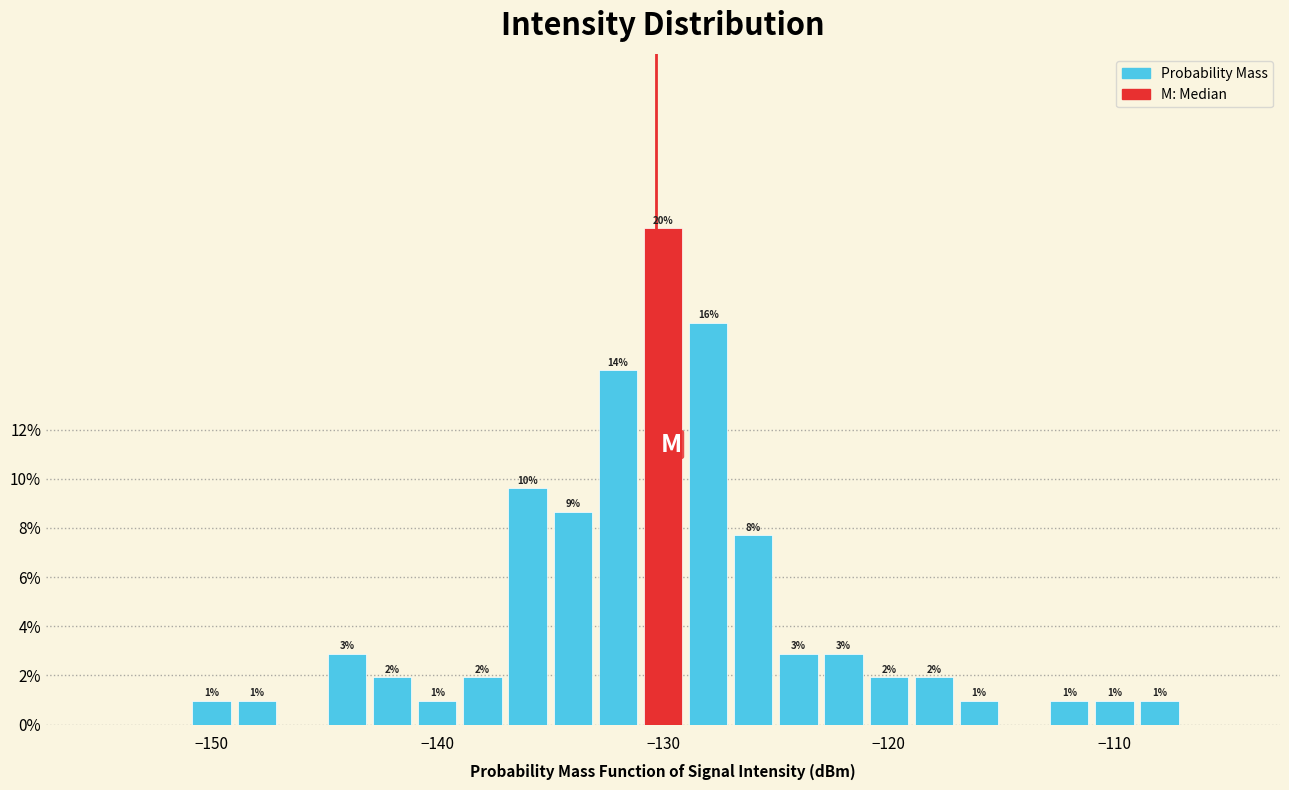

Around what value on the x-axis is the tallest bar? Give the approximate position of its centre, as read against the axis.

-130